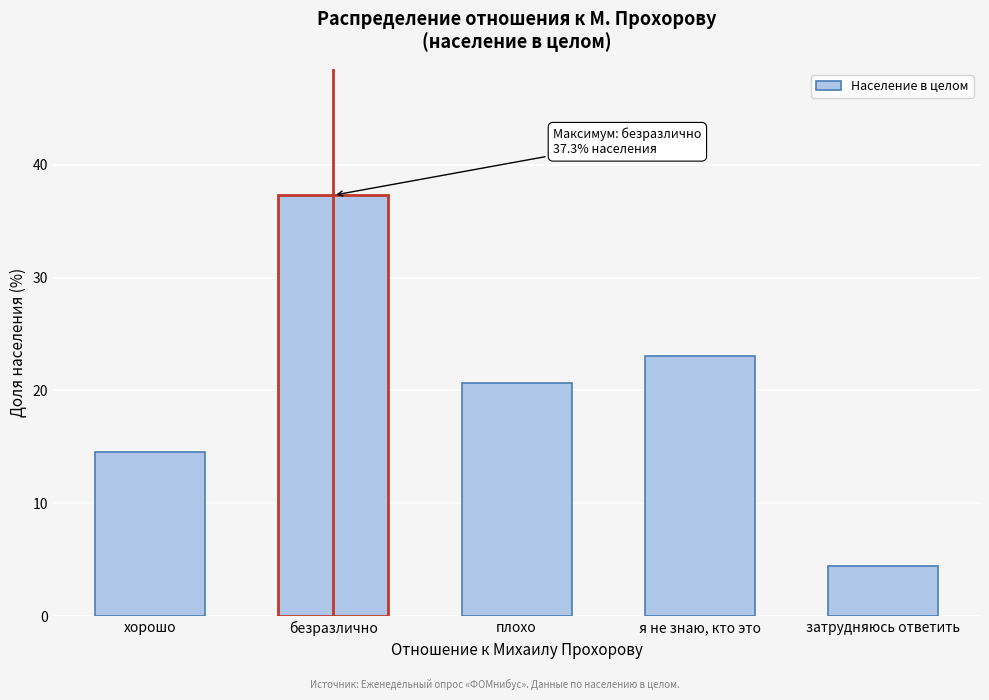

Reading right to left, list all the values displayed in this chart.

затрудняюсь ответить=4.5	я не знаю, кто это=23.0	плохо=20.7	безразлично=37.3	хорошо=14.5